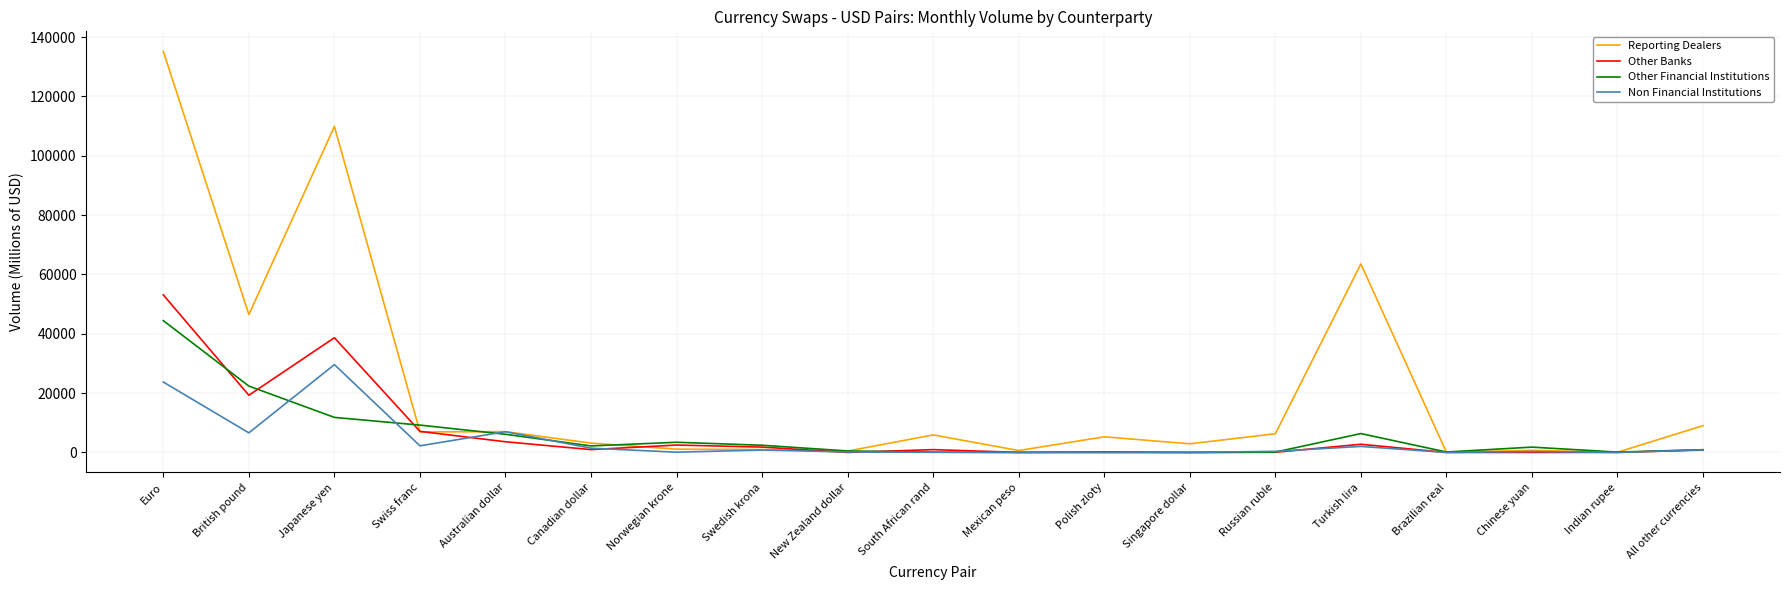

What is the sum of the Non Financial Institutions values at Euro and Polish zloty?

23724.0